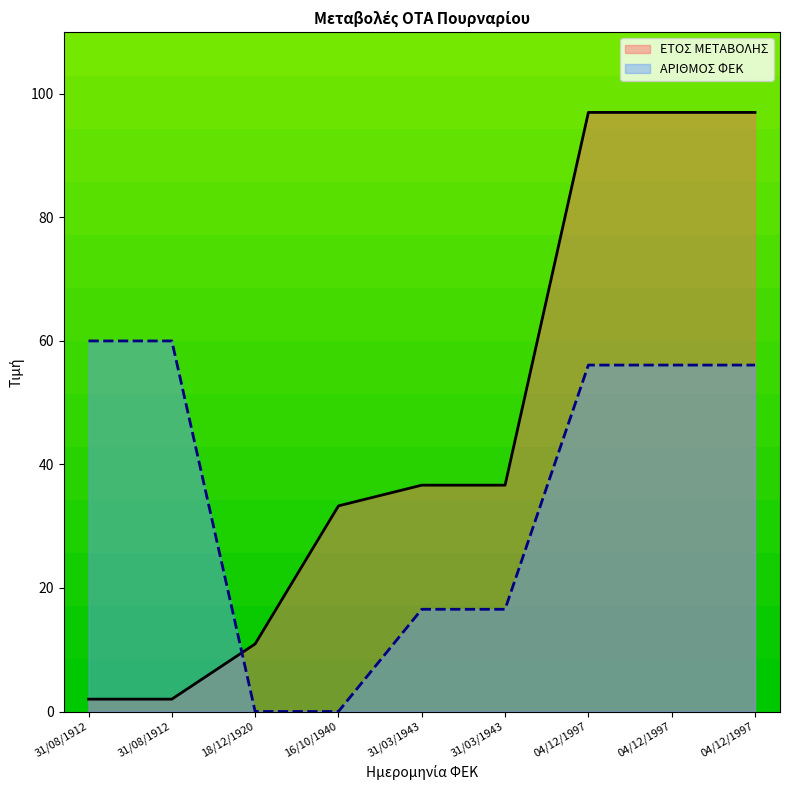

What is the approximate value of ΕΤΟΣ ΜΕΤΑΒΟΛΗΣ at 31/03/1943?

36.6